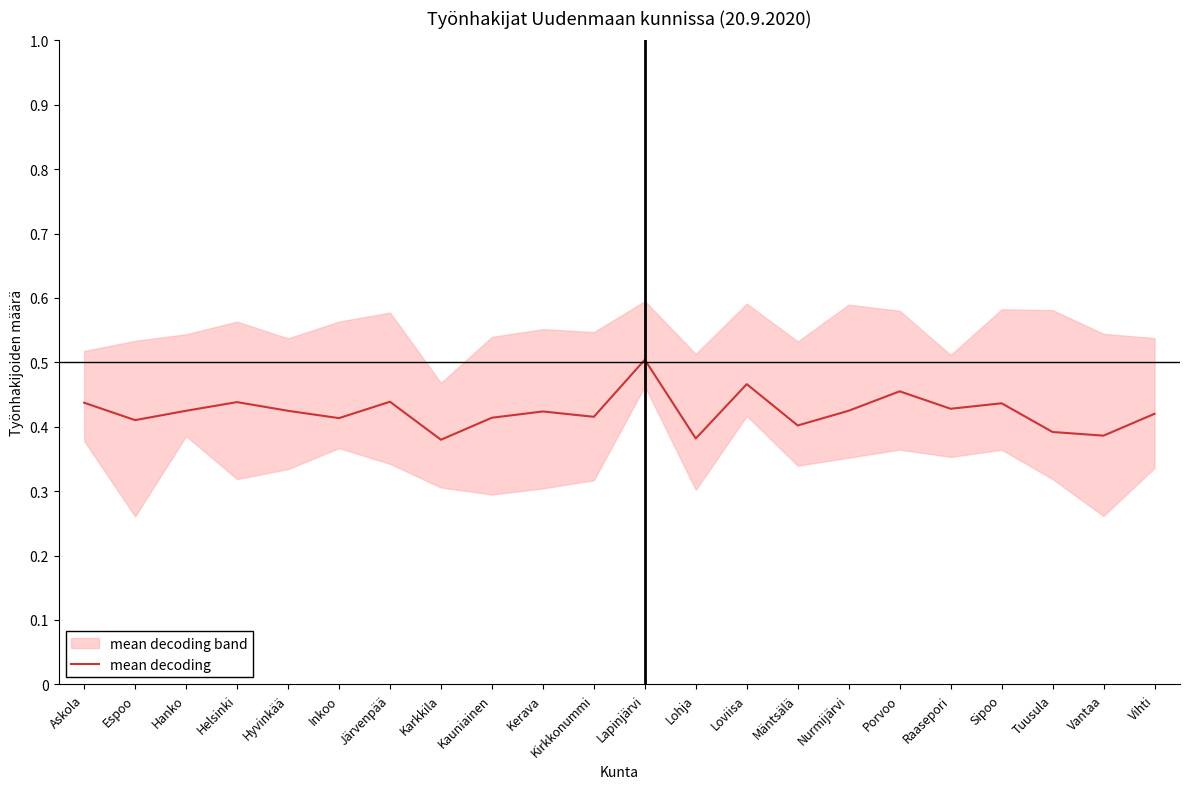

The value at Vihti is 0.4. True or false?

True